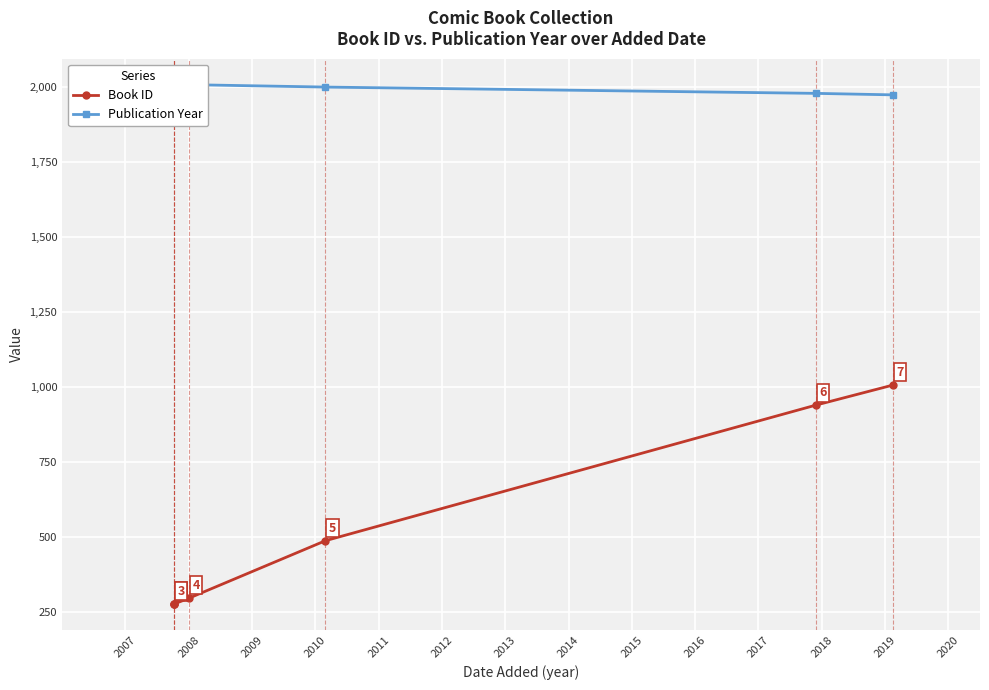

What is the greatest value displayed?

2007